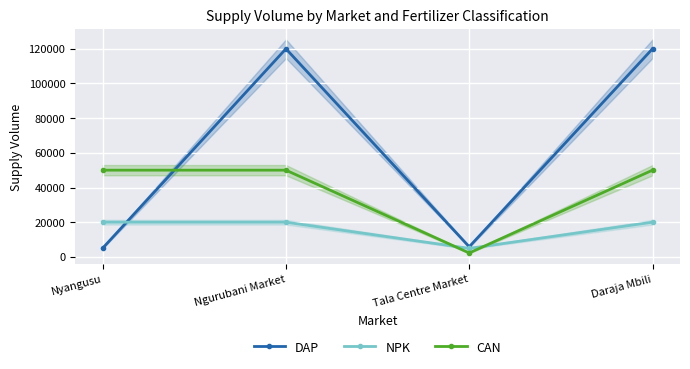

True or false: DAP has a value of 57470 at Daraja Mbili.

False